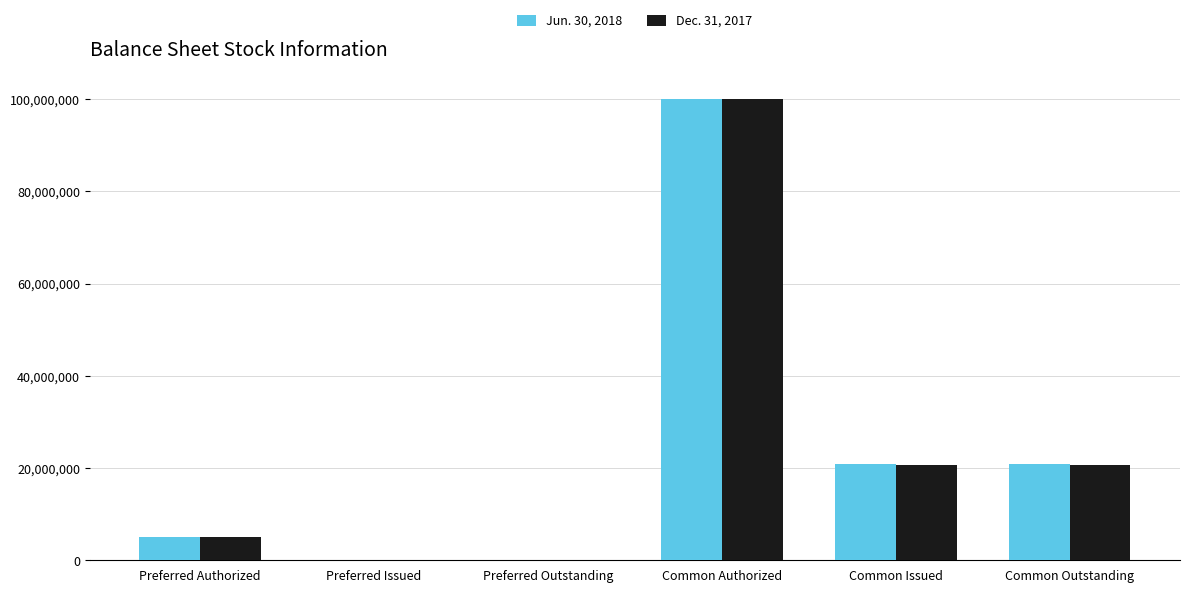

What is the sum of all Dec. 31, 2017 values?

146289492